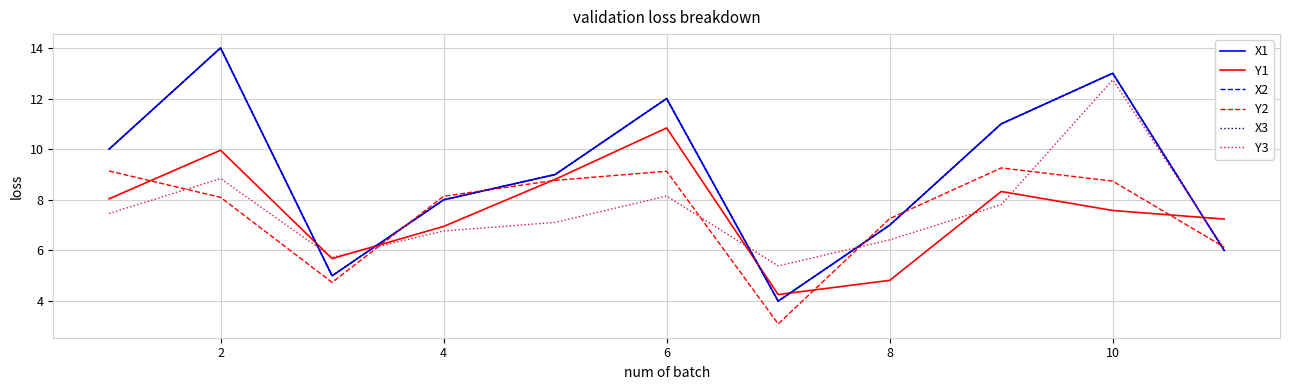

Is this an area chart (filled region under the line)?

No